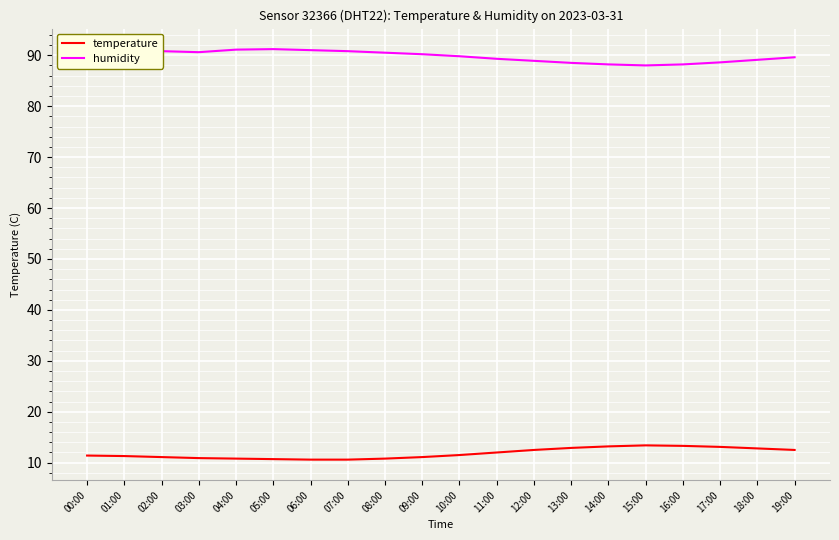

Is this an area chart (filled region under the line)?

No